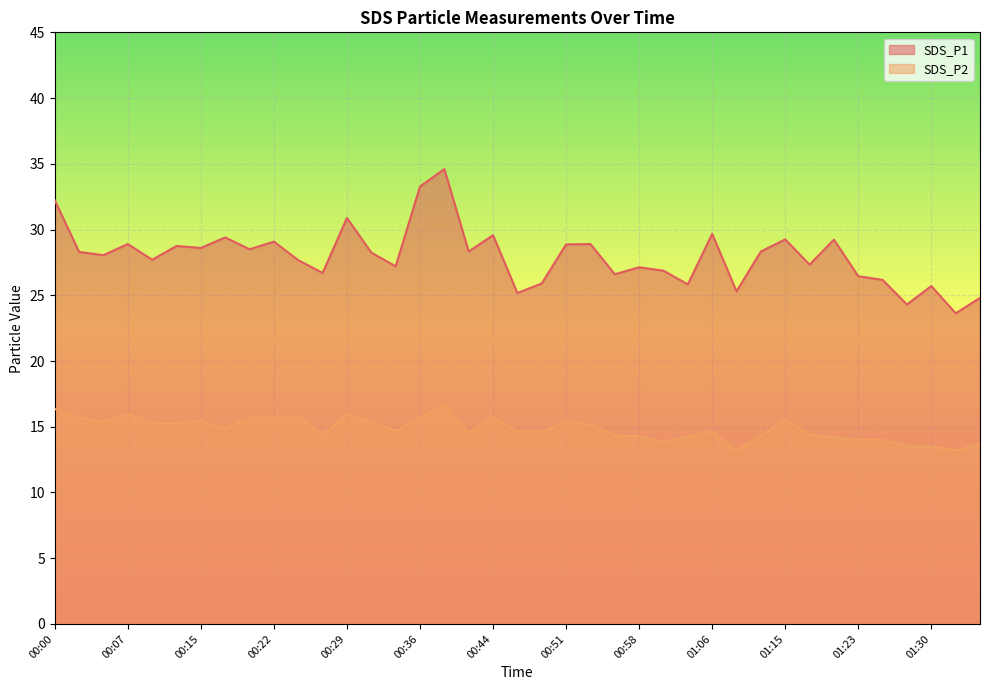

What is the total value across all series at 01:18?

41.7